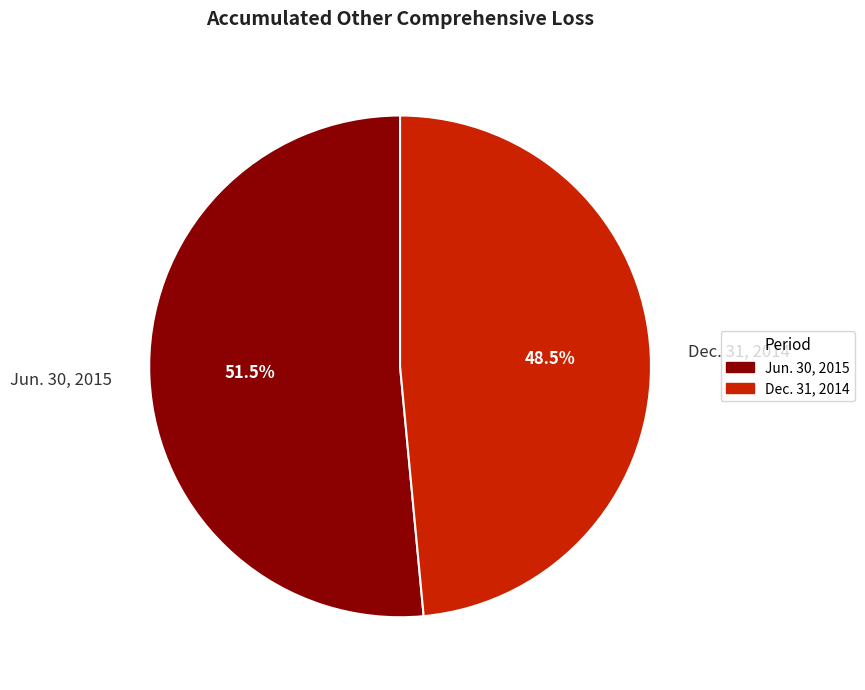

What percentage is NOT represented by Dec. 31, 2014?

51.5%